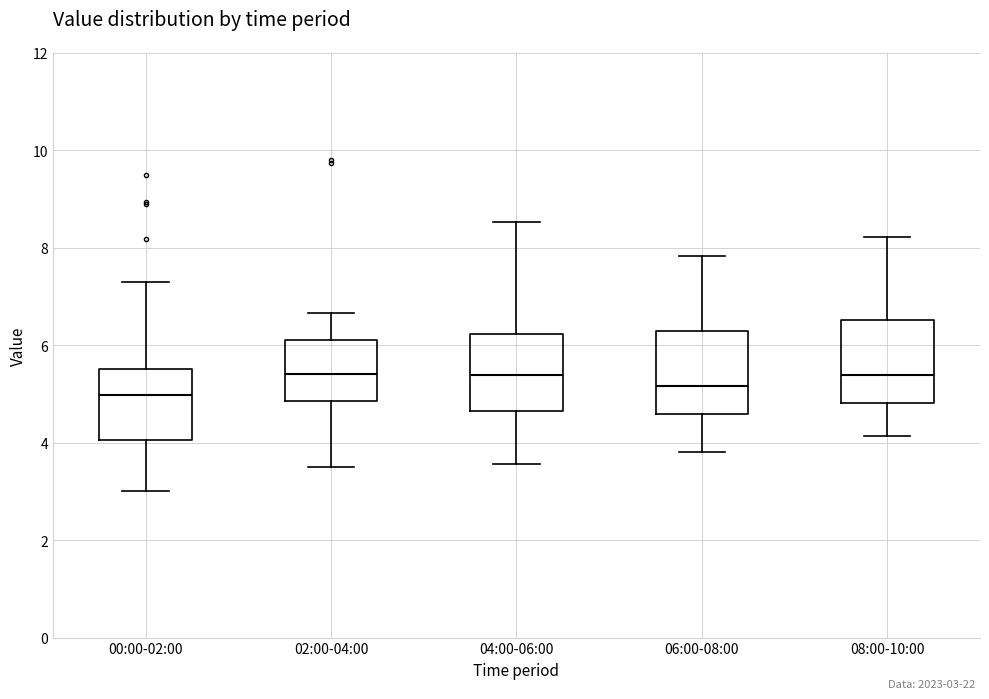

Reading left to right, transcribe this box plot: for each box, give where its median line is, the range the box spans, and where its two whiskers end, as read against the y-axis. The values are not printed on the chart, so give them approximately, as read against the axis.

00:00-02:00: median 5.0, box 4.0 to 5.6, whiskers 3.0 to 7.4
02:00-04:00: median 5.4, box 4.8 to 6.2, whiskers 3.6 to 6.6
04:00-06:00: median 5.4, box 4.6 to 6.2, whiskers 3.6 to 8.6
06:00-08:00: median 5.2, box 4.6 to 6.2, whiskers 3.8 to 7.8
08:00-10:00: median 5.4, box 4.8 to 6.6, whiskers 4.2 to 8.2